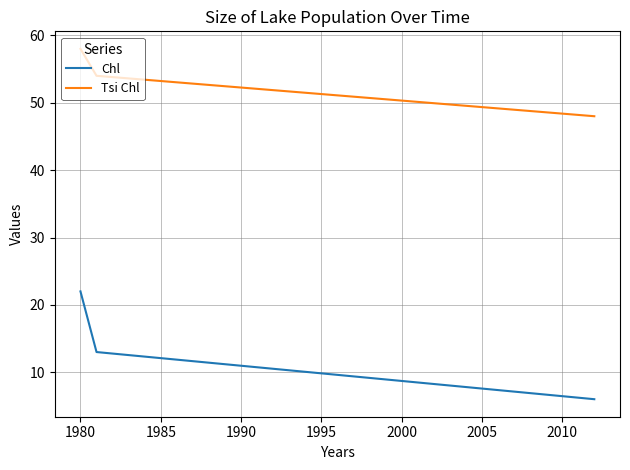

How many distinct data groups are displayed?

2